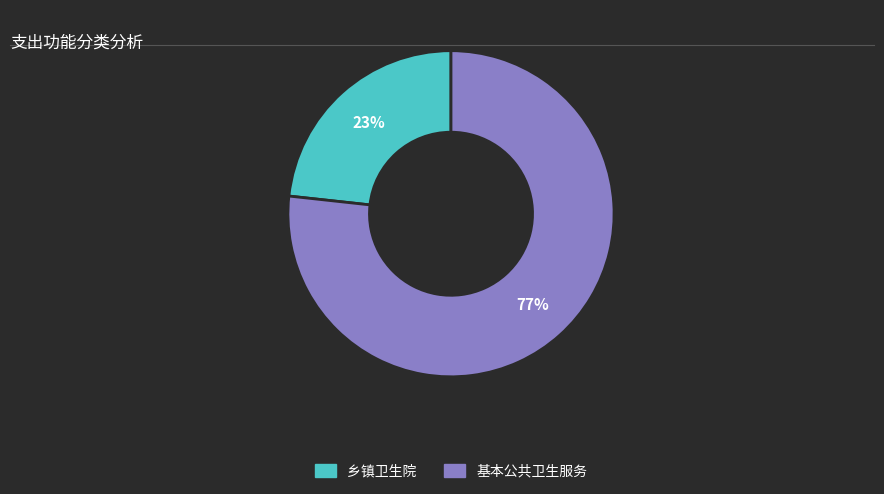

To the nearest percent, what percentage of the pie is 乡镇卫生院?

23%